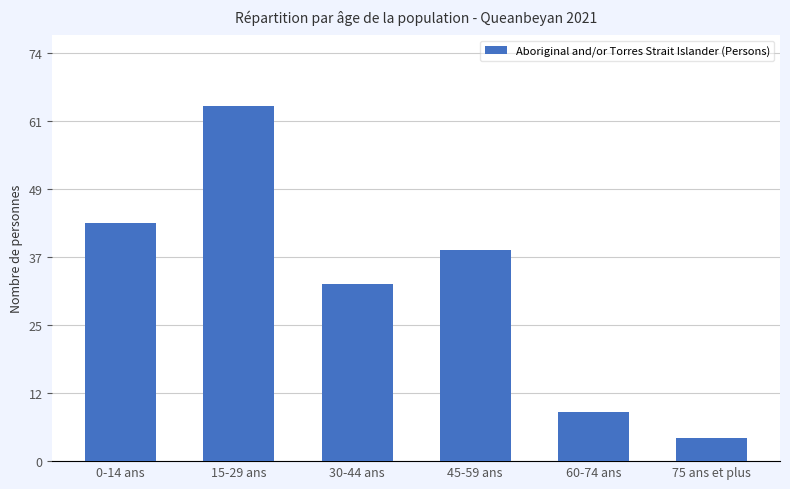

The chart shows a value of 57.6 at 45-59 ans. True or false?

False